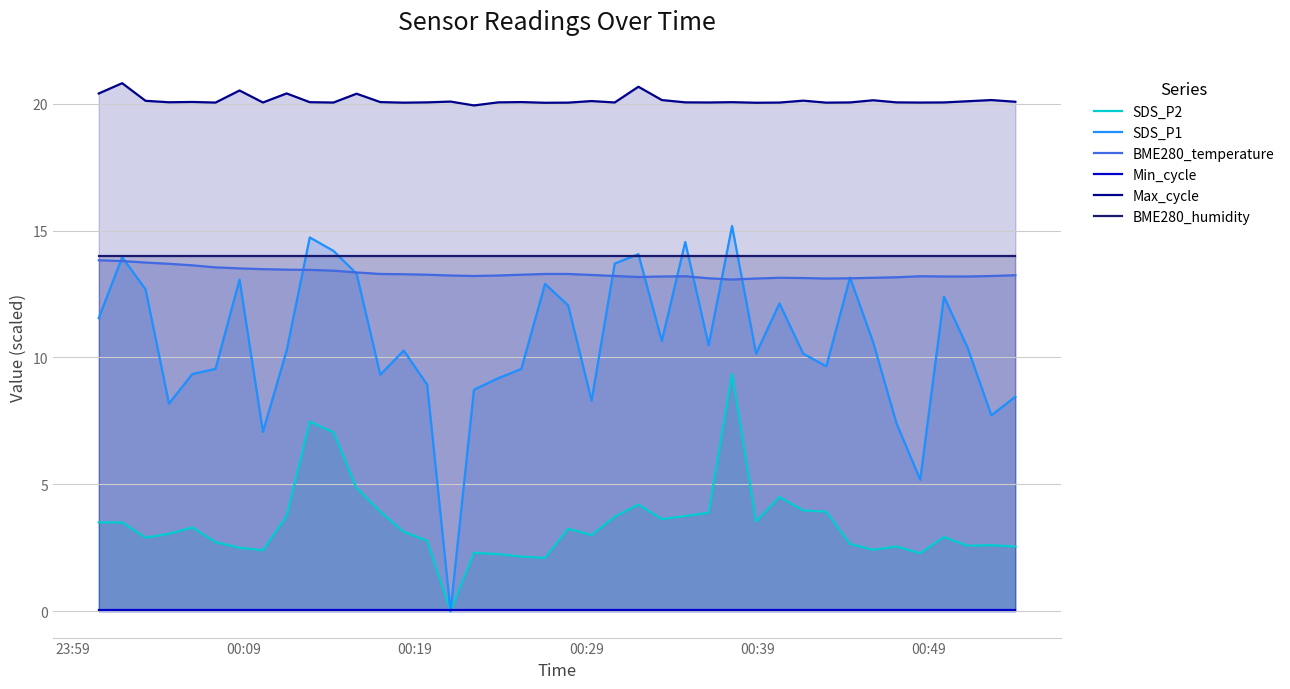

What are all the series names shown in the legend?

SDS_P2, SDS_P1, BME280_temperature, Min_cycle, Max_cycle, BME280_humidity